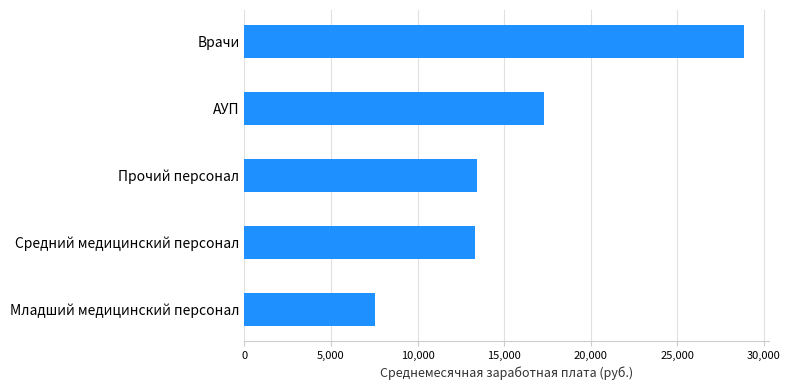

At which category does the chart reach its peak across all series?

Врачи